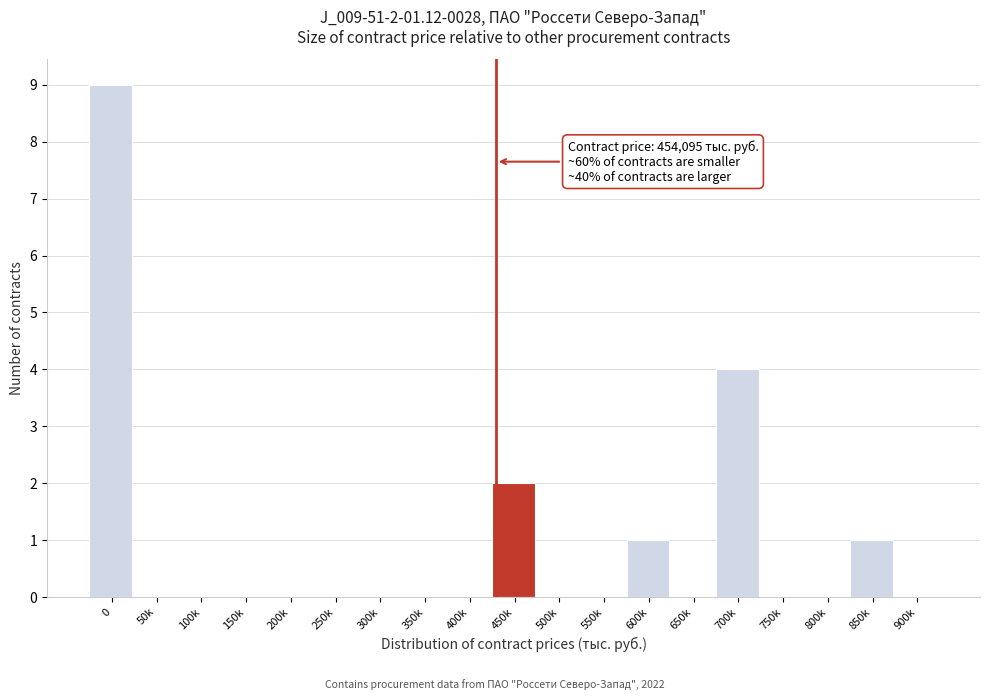

Reading right to left, what are all the values shown in this chart?

900k=0	850k=1	800k=0	750k=0	700k=4	650k=0	600k=1	550k=0	500k=0	450k=2	400k=0	350k=0	300k=0	250k=0	200k=0	150k=0	100k=0	50k=0	0=9